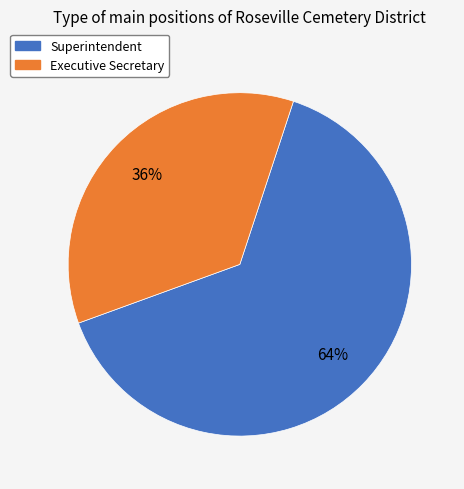

To the nearest percent, what percentage of the pie is Executive Secretary?

36%